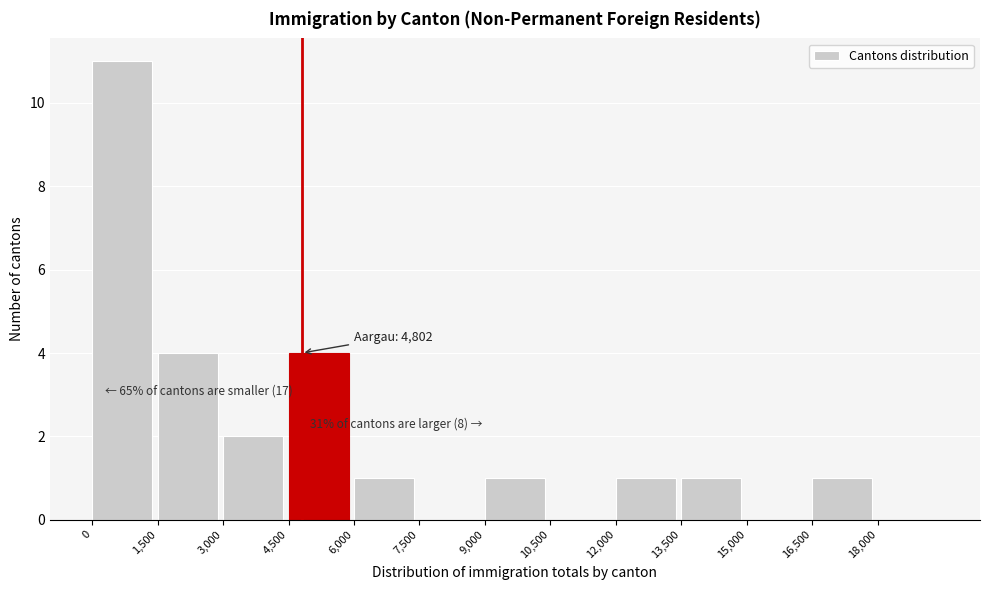

Over which range of the x-axis is the bar tallest?

0 to 1500